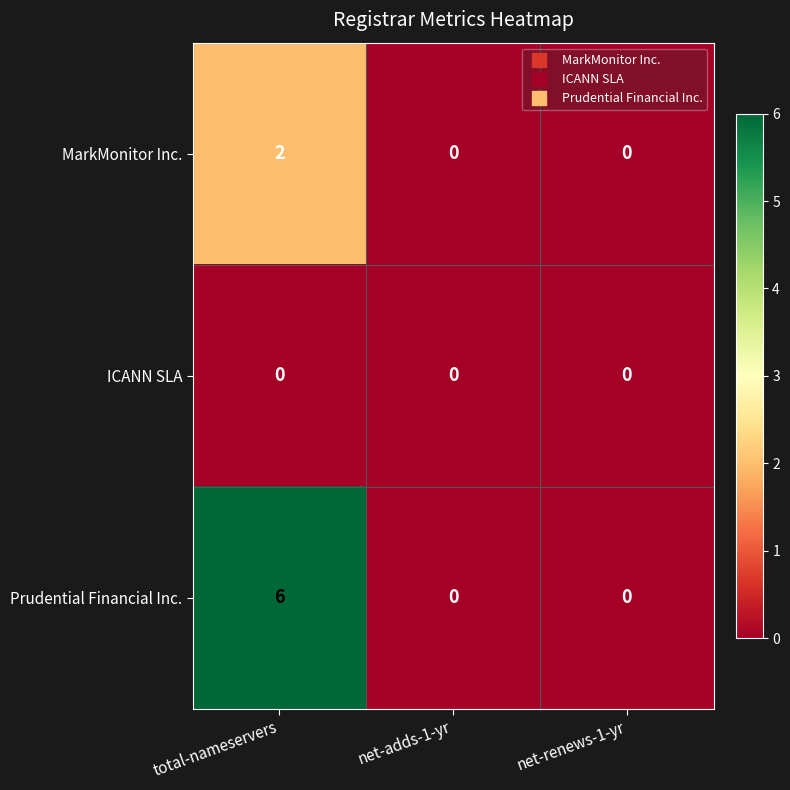

How many series are shown in this chart?

3